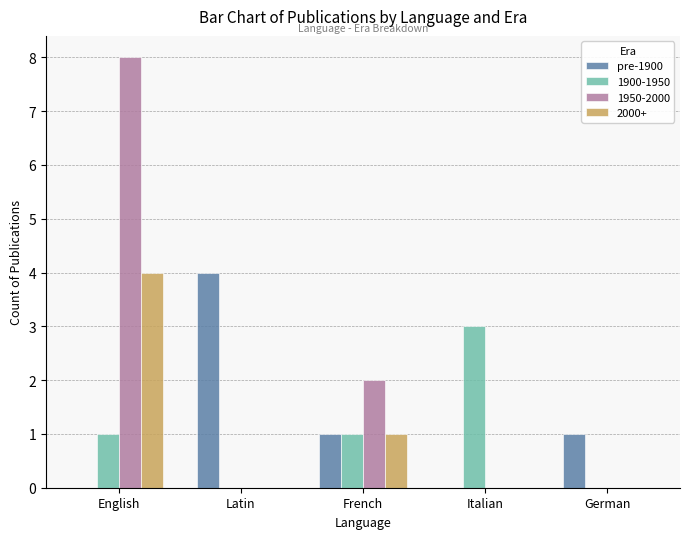

Count the number of data series in this chart.

4